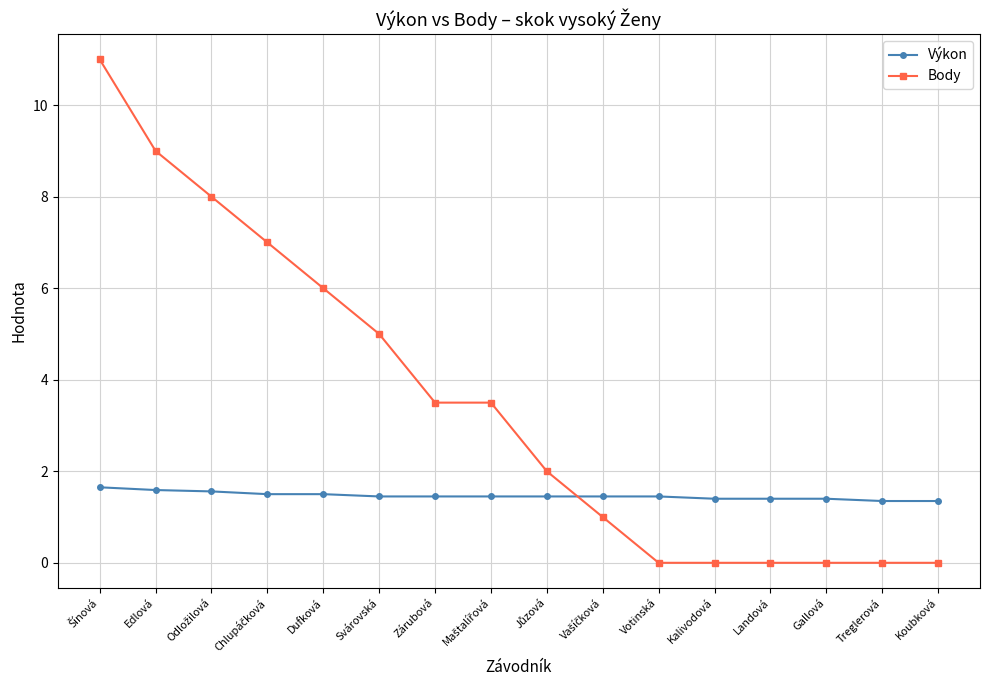

Count the number of categories in the chart.

16